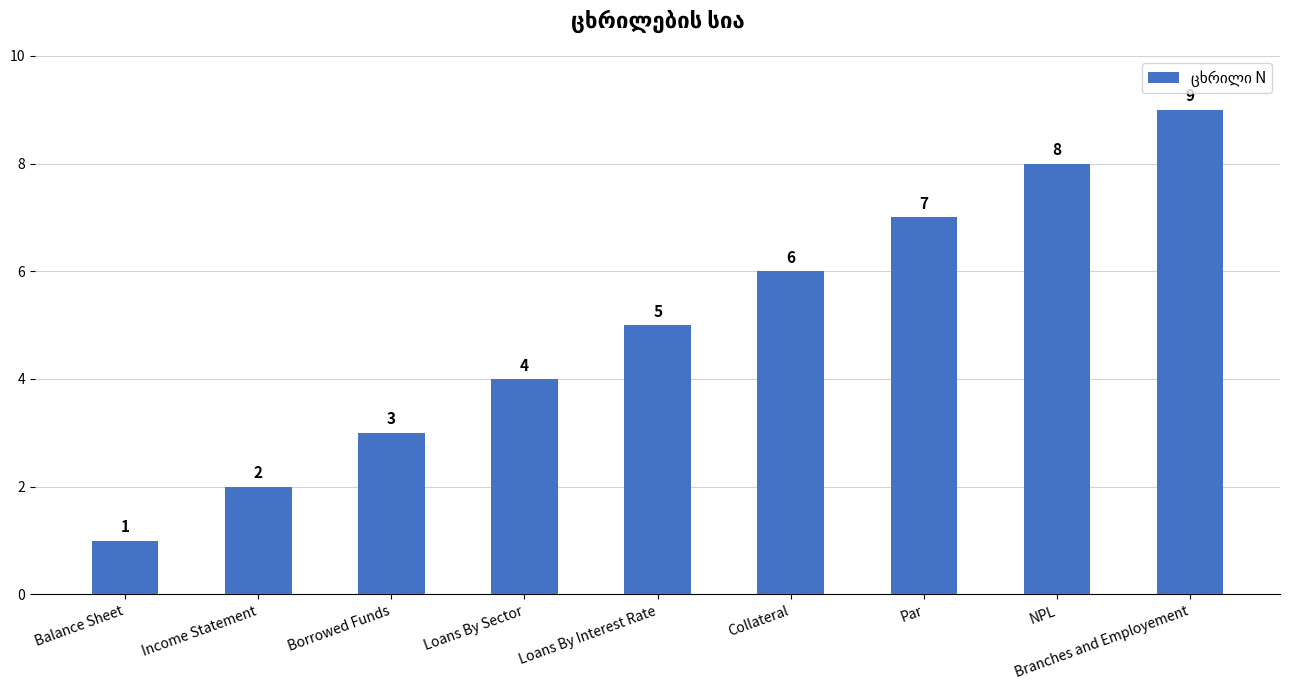

Between Income Statement and NPL, which is larger?

NPL